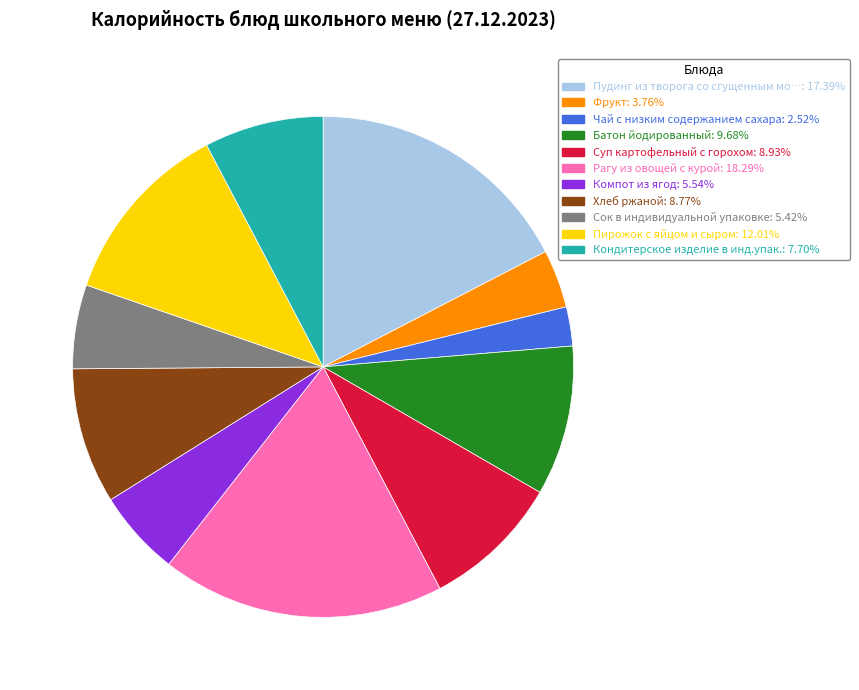

Does any single category account for the majority?

No